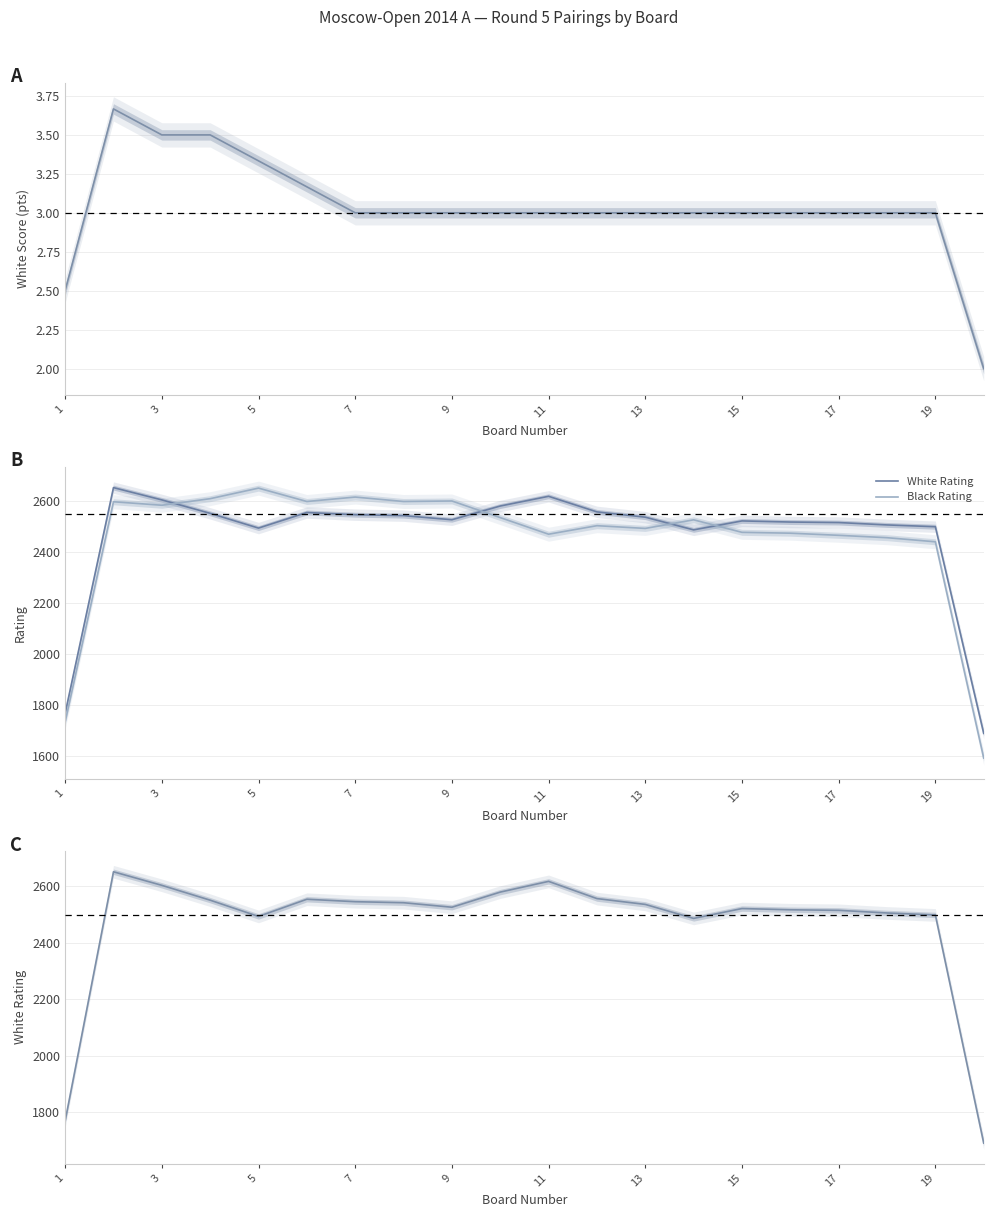

Which series has the widest spread of values?

Black Rating